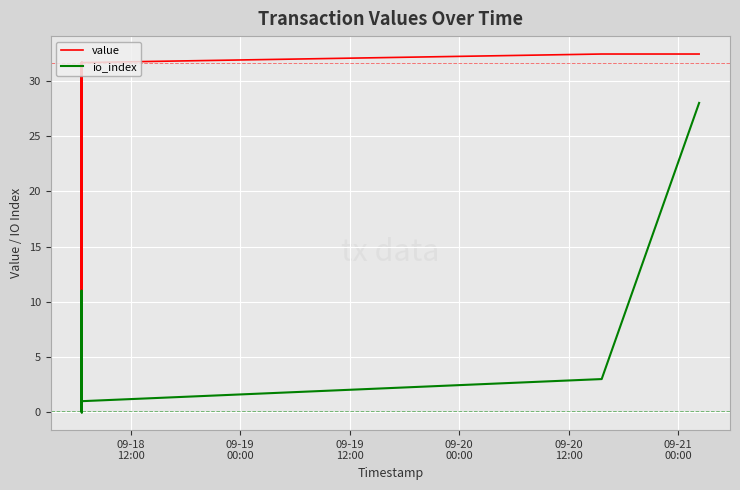

What is the sum of all value values?

445.5